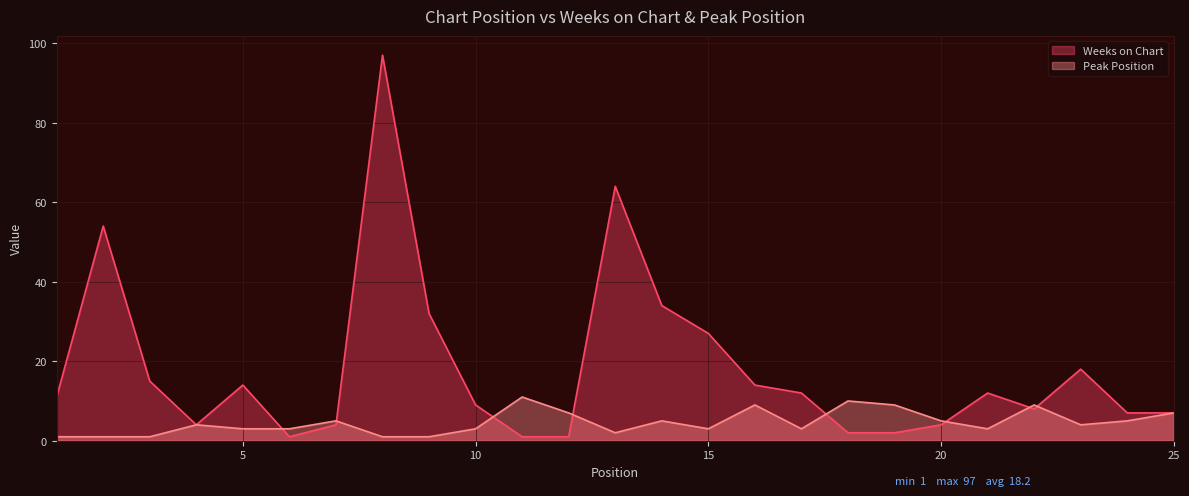

Which series has the widest spread of values?

Weeks on Chart